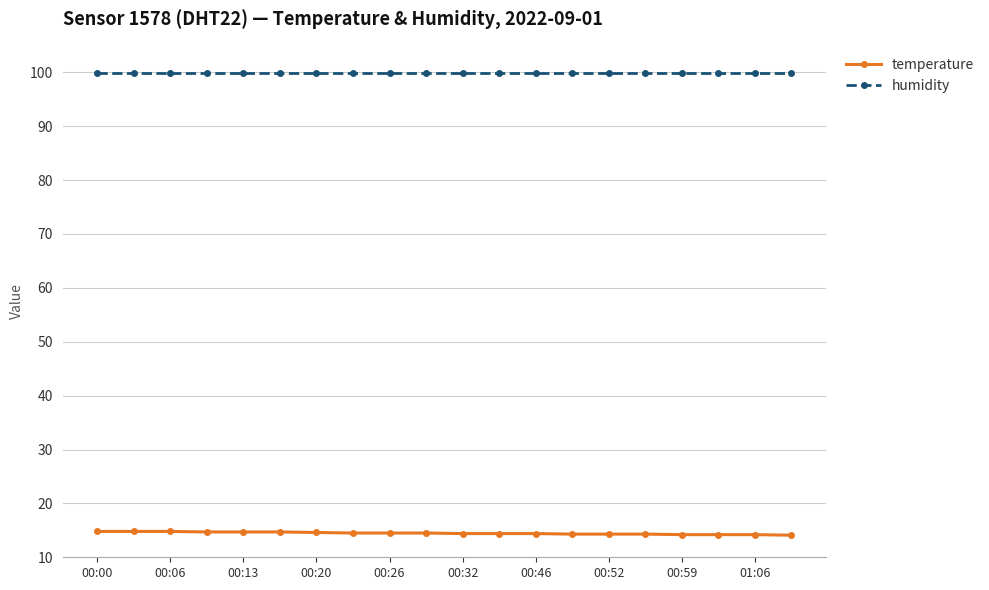

What is the lowest value of the humidity series?

99.9